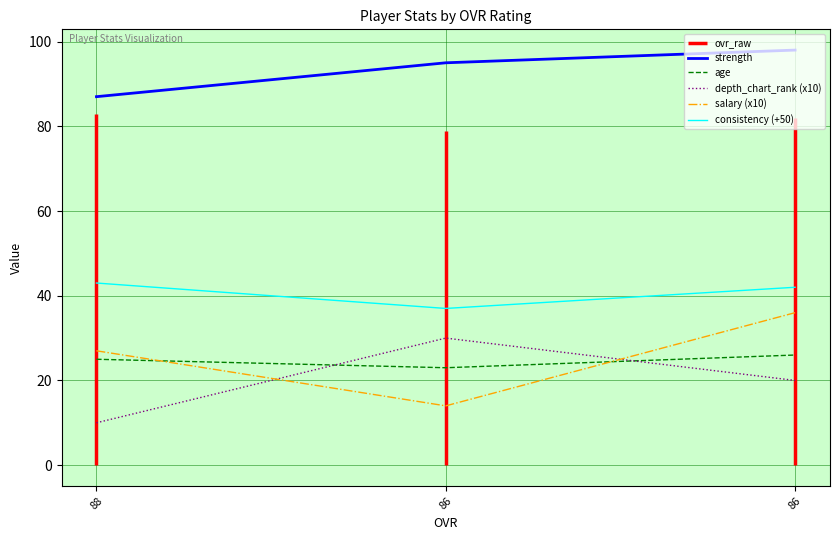

Which series has the widest spread of values?

salary (x10)